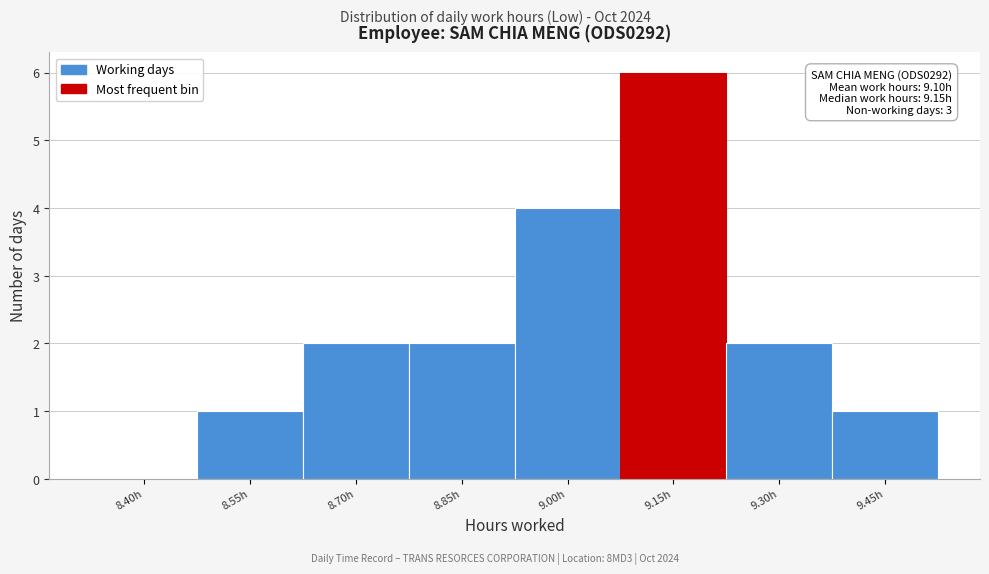

Reading left to right, what are all the values shown in this chart?

8.40h=0	8.55h=1	8.70h=2	8.85h=2	9.00h=4	9.15h=6	9.30h=2	9.45h=1